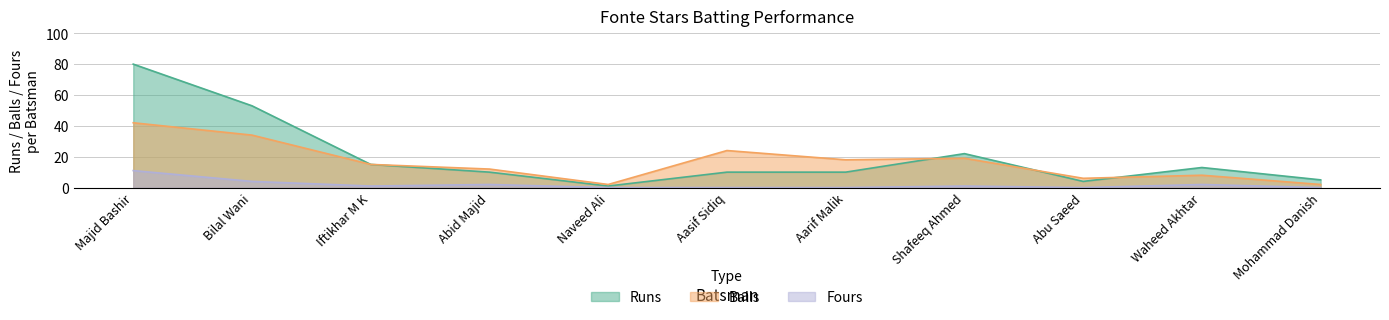

What is the total value across all series at Abu Saeed?

10